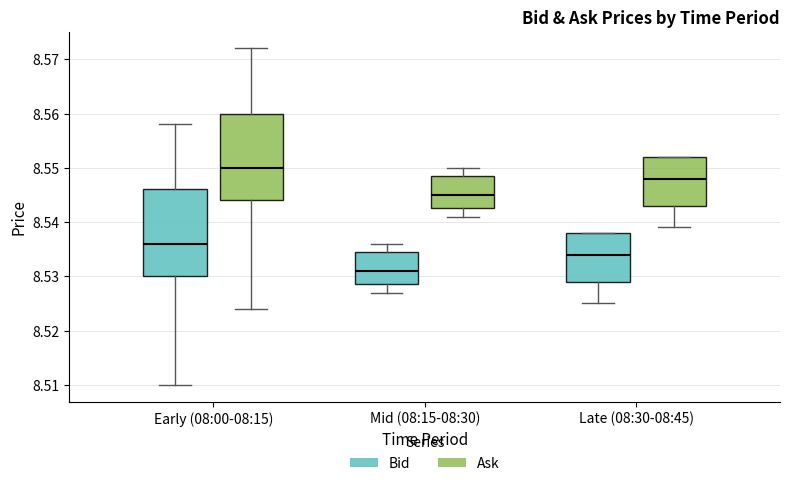

Which box's median line is the lowest?

Mid (08:15-08:30) (Bid)